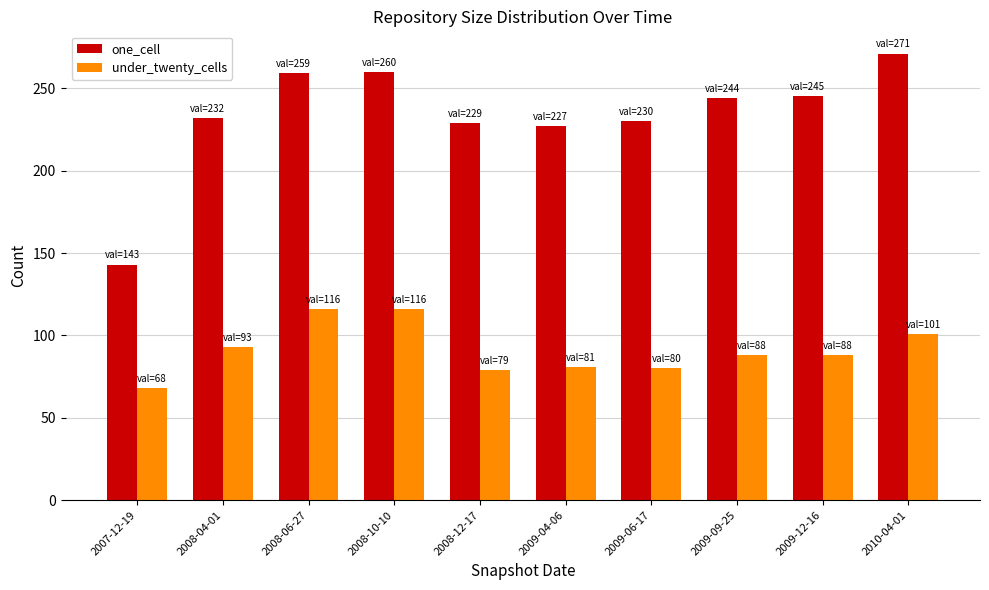

Is it true that under_twenty_cells equals 28 at 2009-12-16?

False